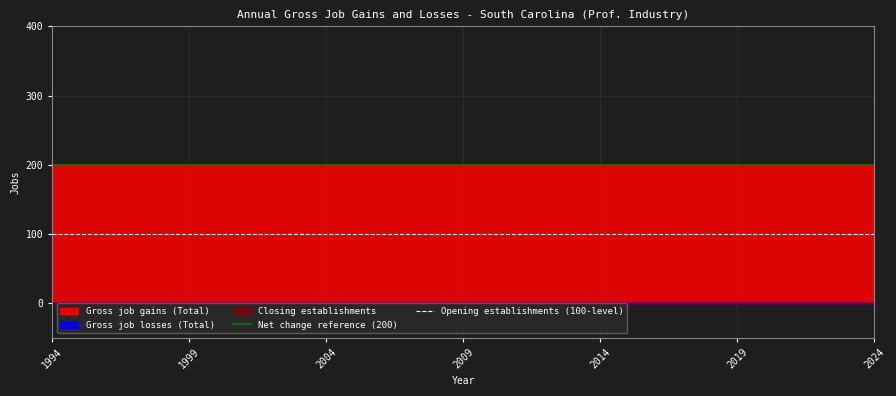

What is the average value of the Net change reference (200) series?

200